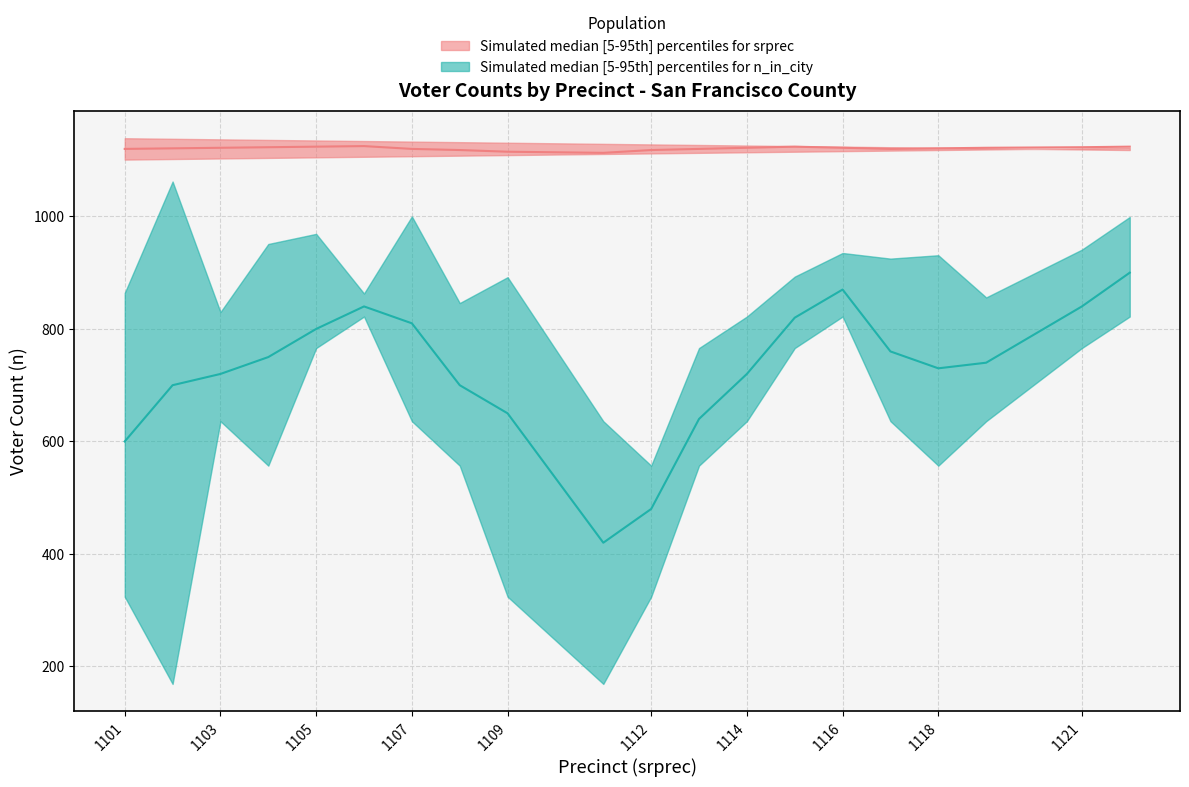

What is the minimum value shown in the chart?

169